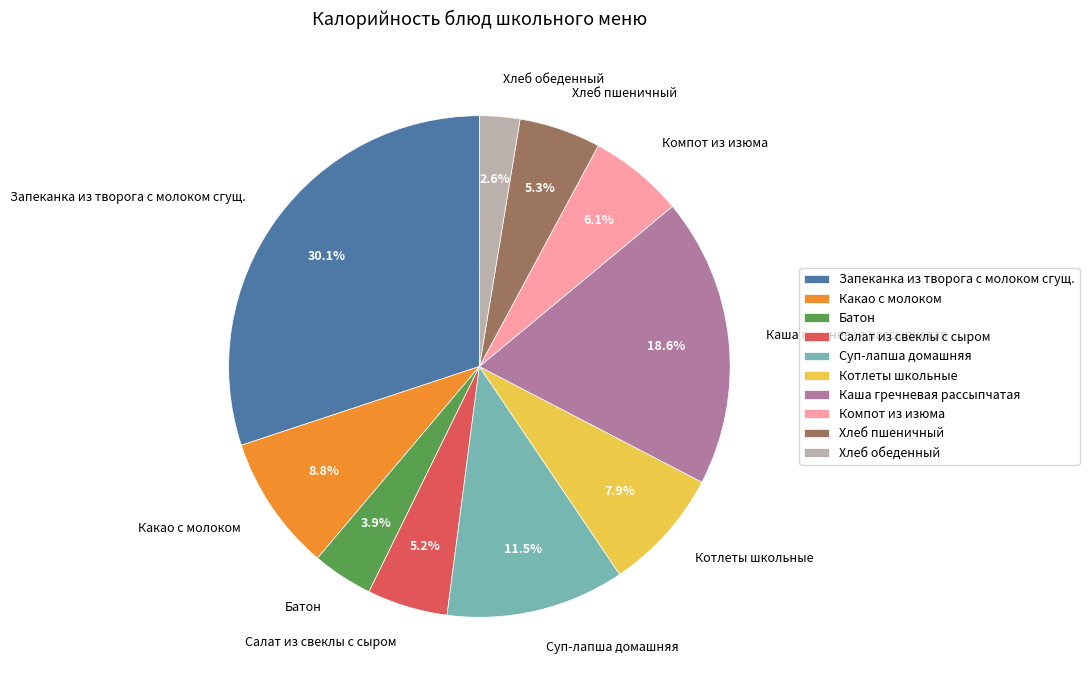

How many slices are in this pie chart?

10